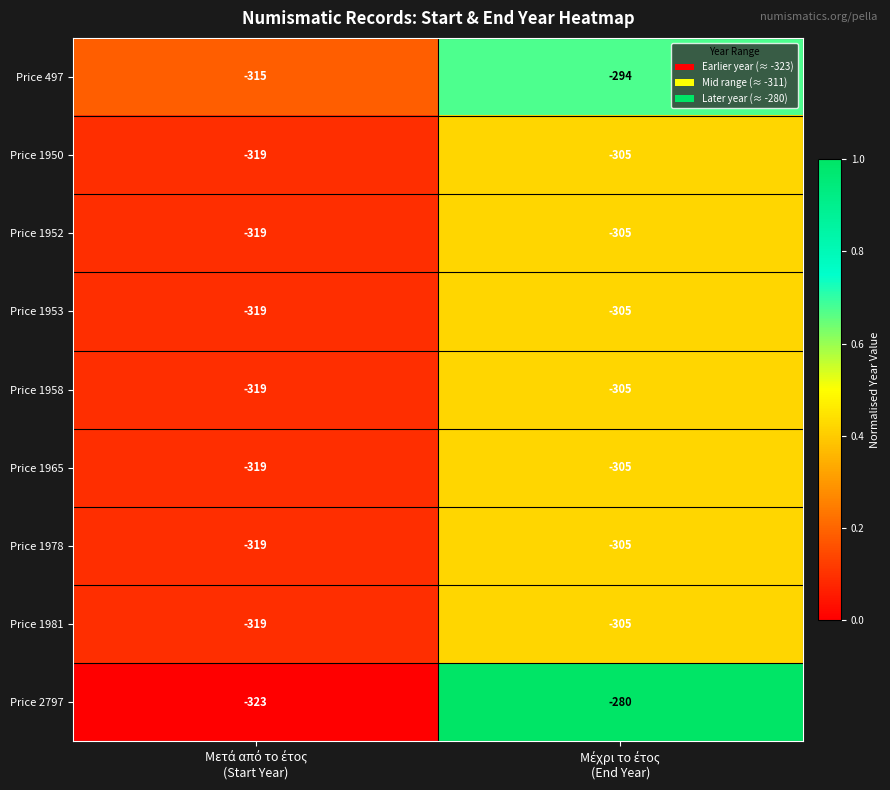

Which series has the widest spread of values?

Price 2797